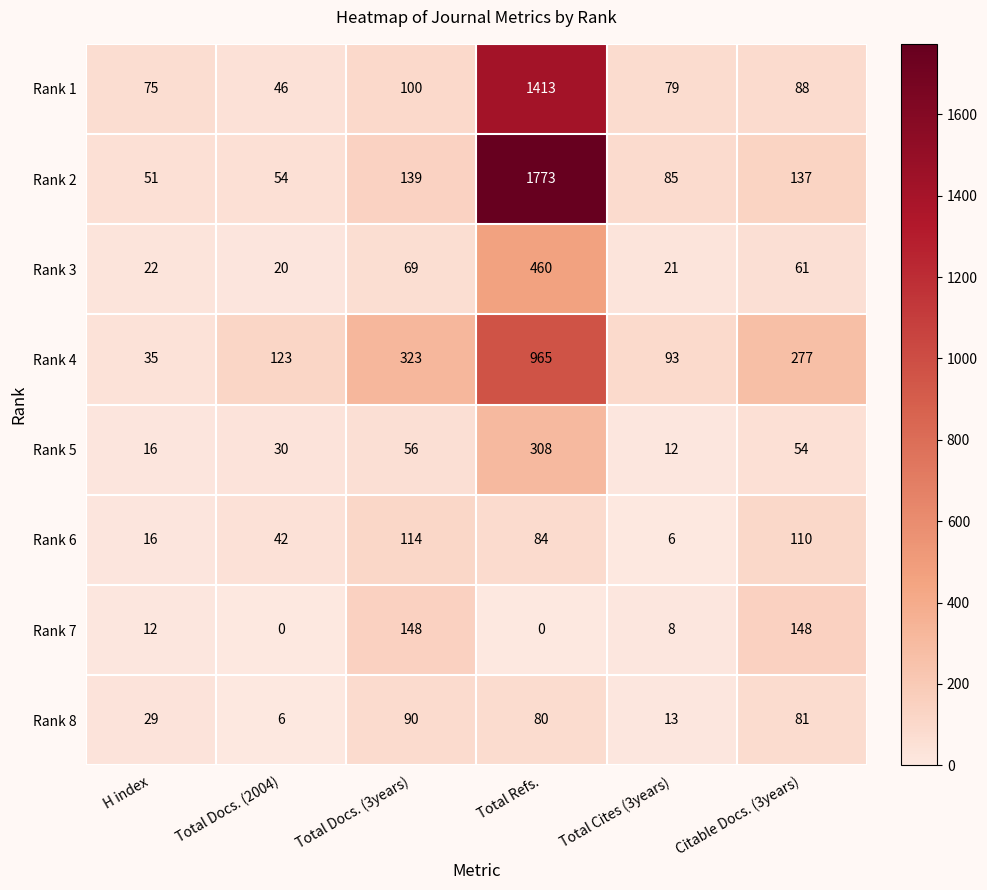

What is the greatest value displayed?

1773